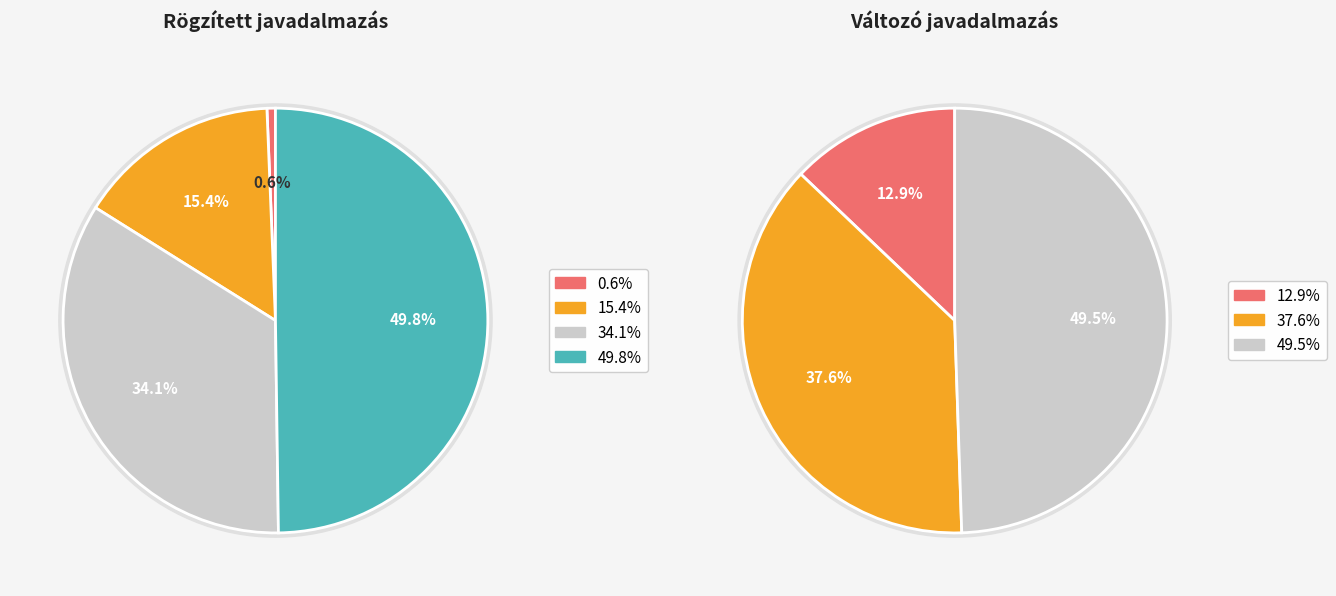

True or false: Változó javadalmazás accounts for 19% of the total.

True